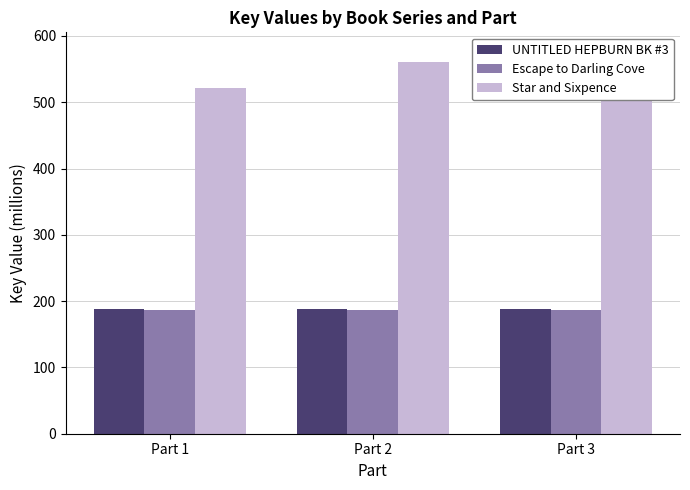

Which series has the widest spread of values?

Star and Sixpence